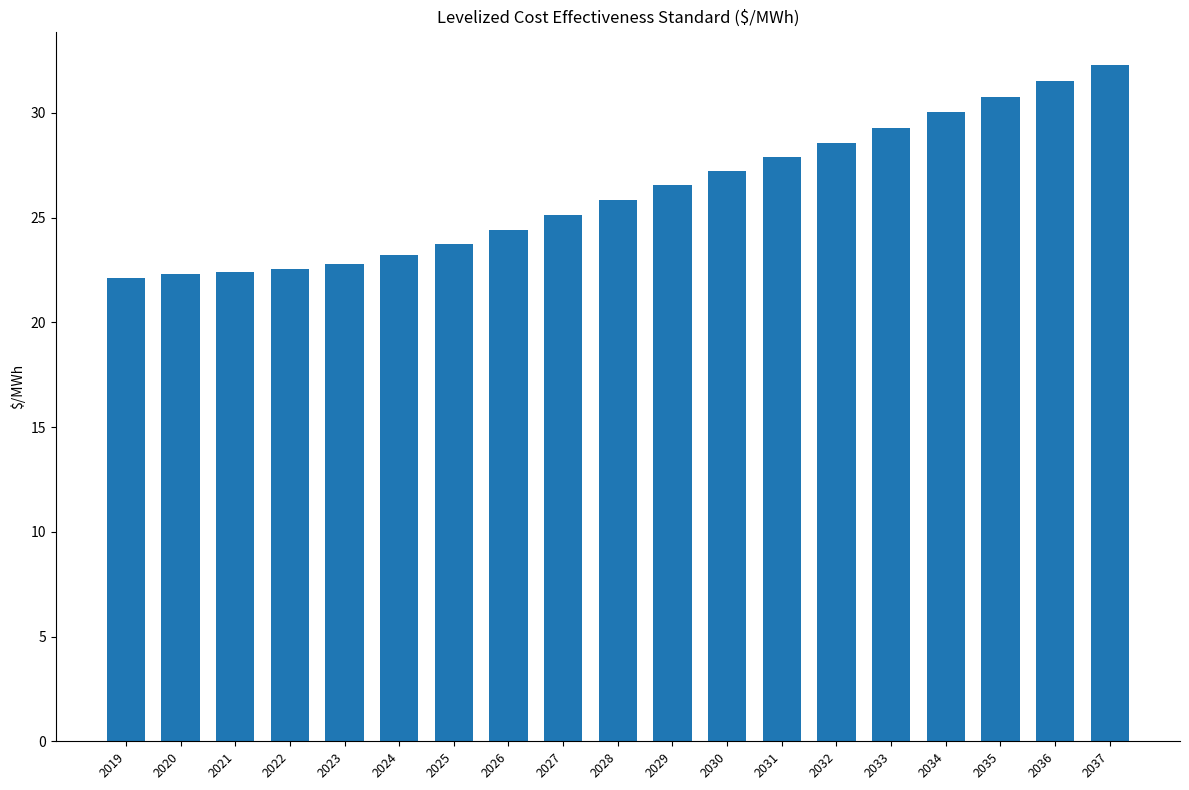

What is the smallest value displayed?

22.1